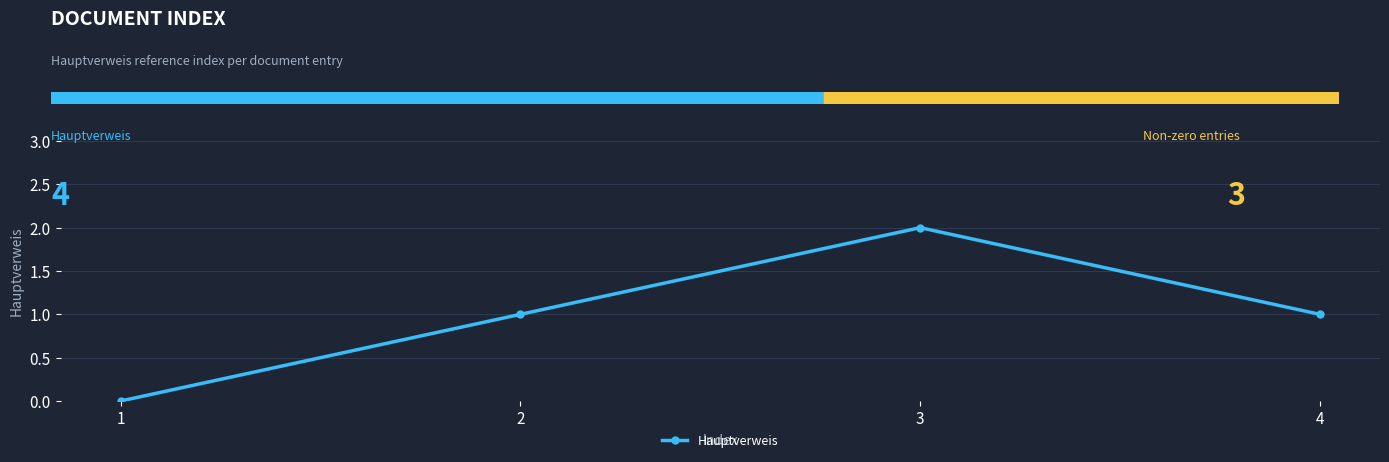

Approximately how many times larger is the value at 2 compared to 4?

1.0